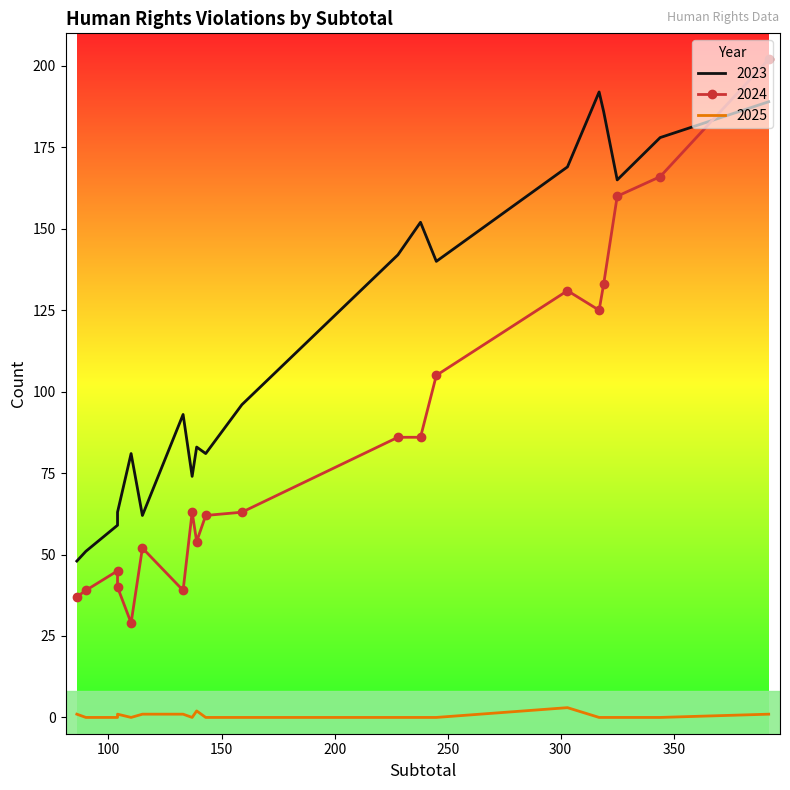

Which series changed the most between 319 and 90?

2023